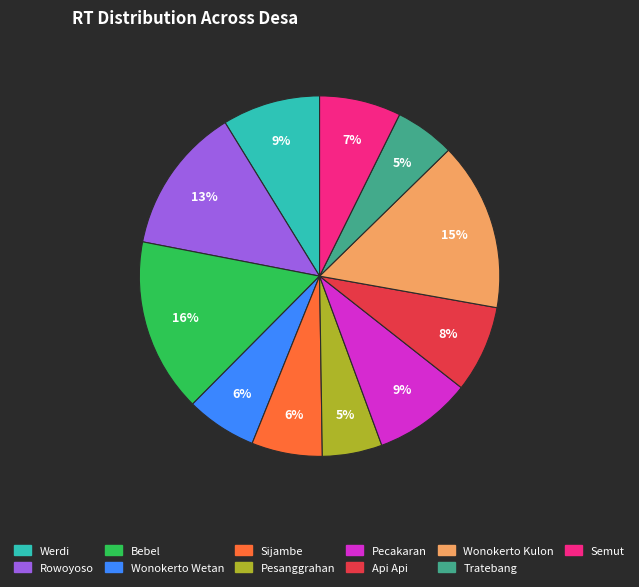

Is it true that Werdi is 1% of the pie?

False